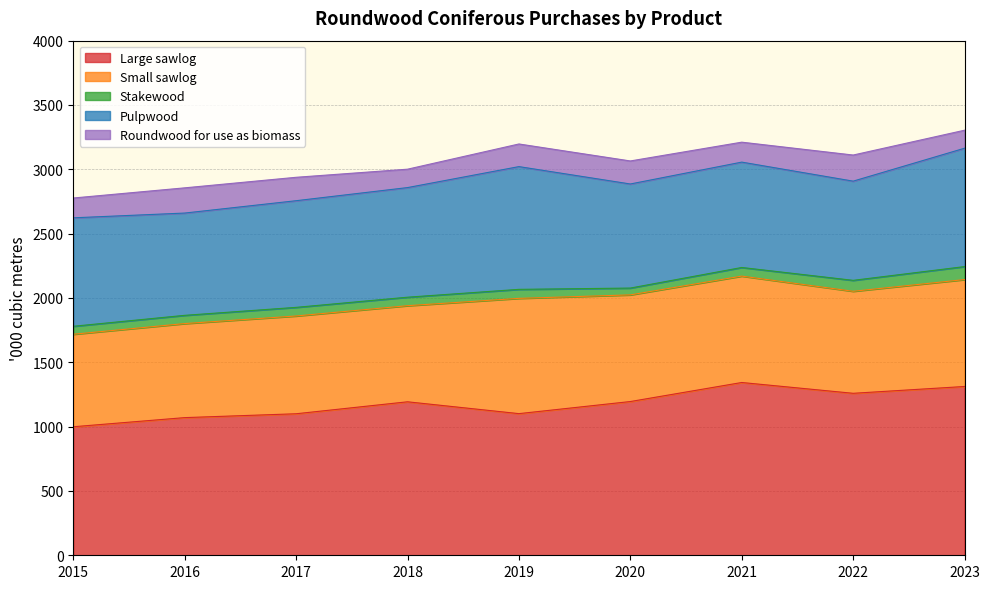

What is the average value of the Roundwood for use as biomass series?

170